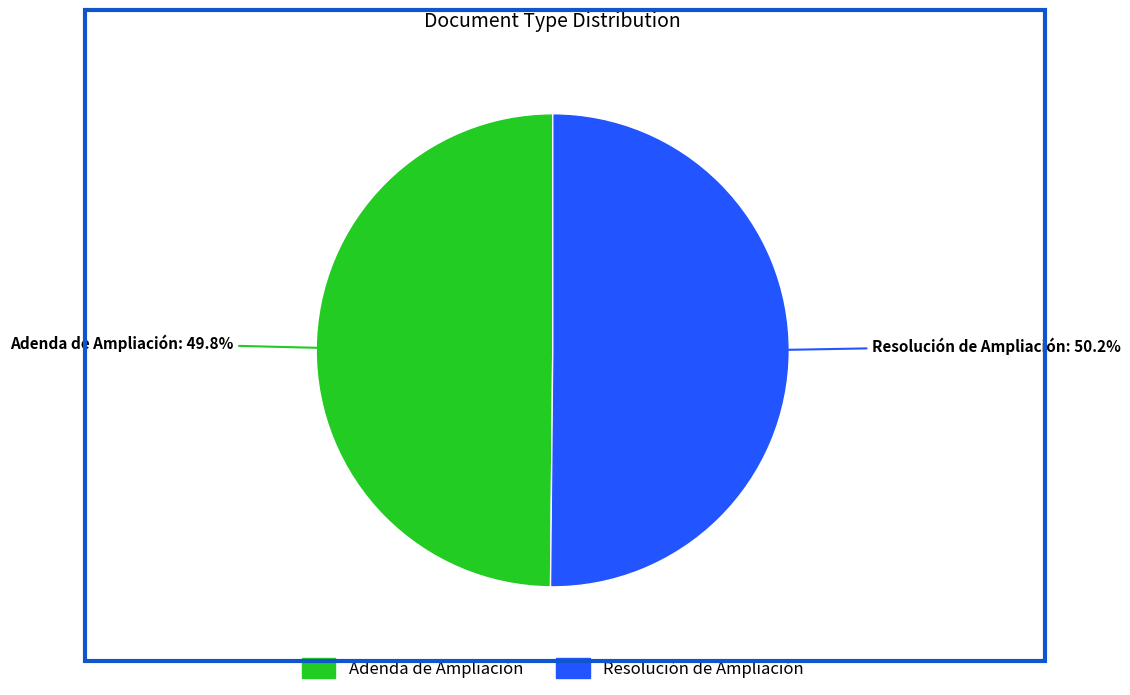

Count the number of slices in the pie.

2